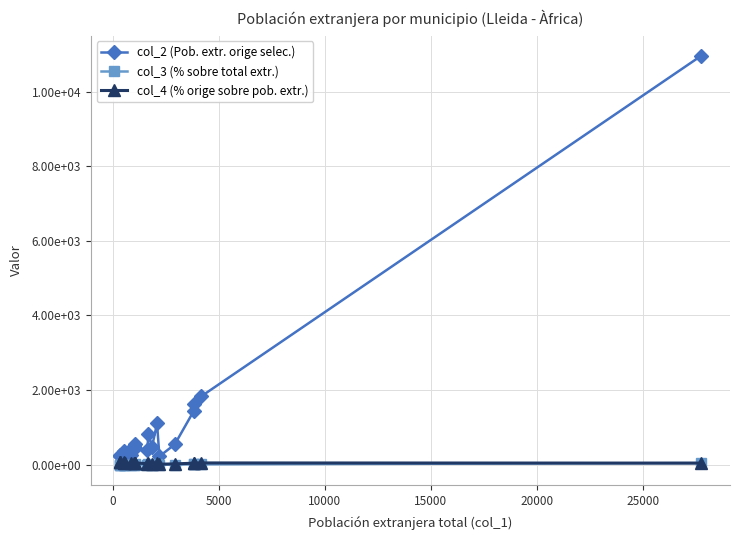

What is the maximum value for col_4 (% orige sobre pob. extr.)?

77.4